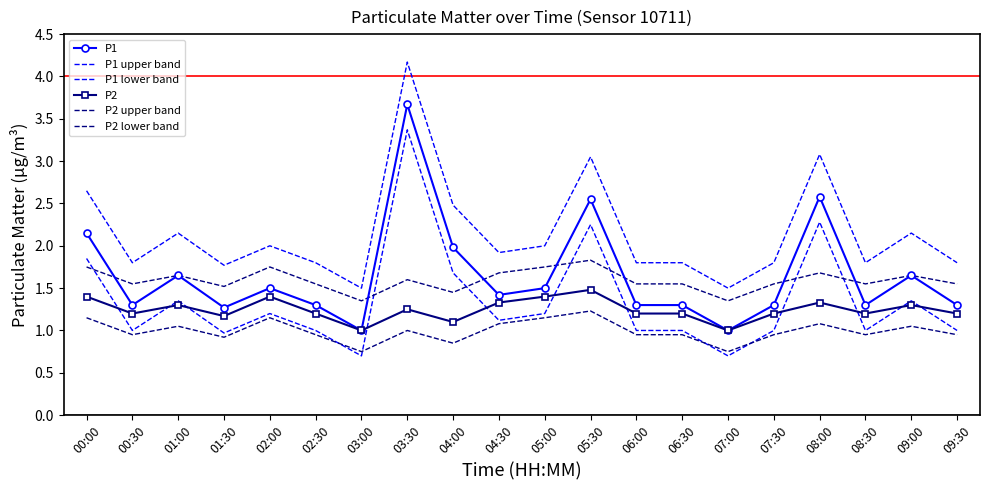

What is the lowest value of the P2 lower band series?

0.8